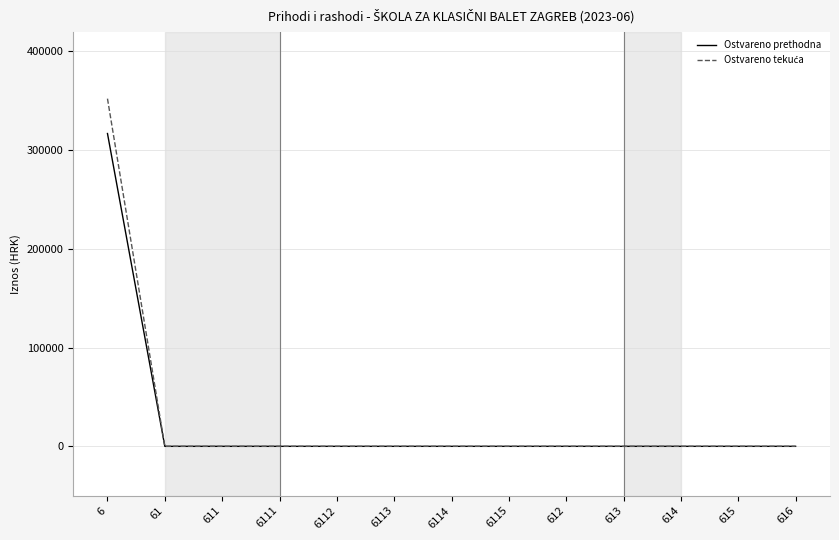

At which category is the sum across all series the highest?

6